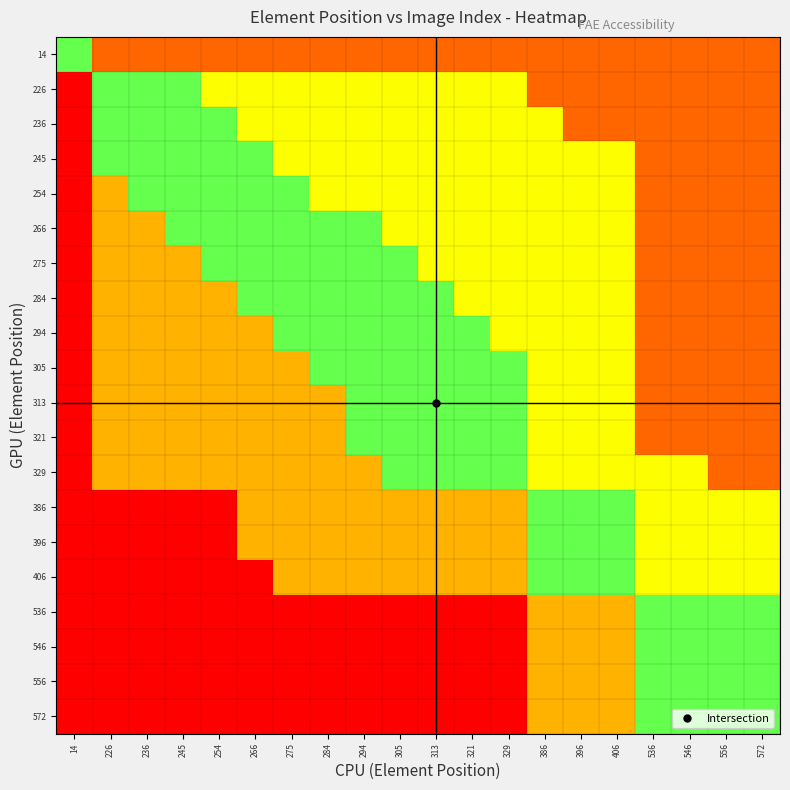

What is the spread (max minus min) of values at 305?

0.7